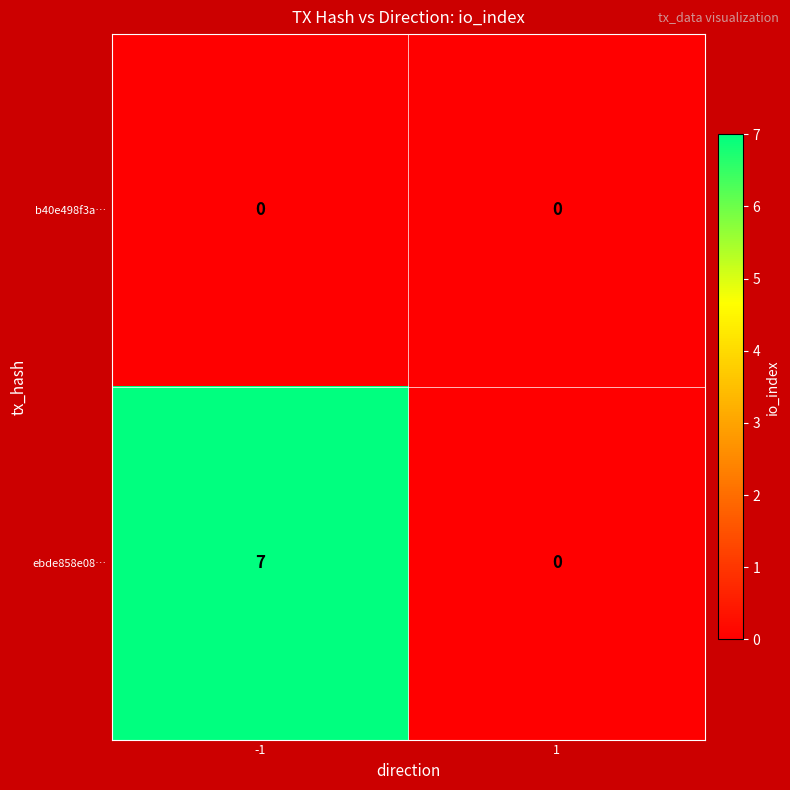

What is the difference between the ebde858e08… values at -1 and 1?

7